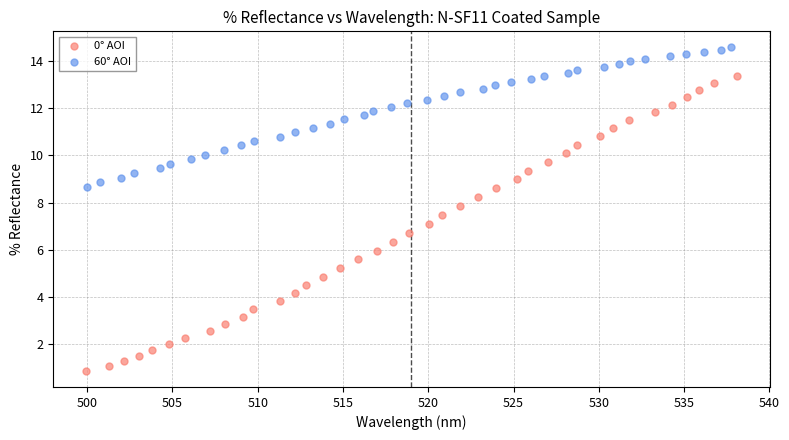

Which series reaches the minimum Y coordinate?

0° AOI